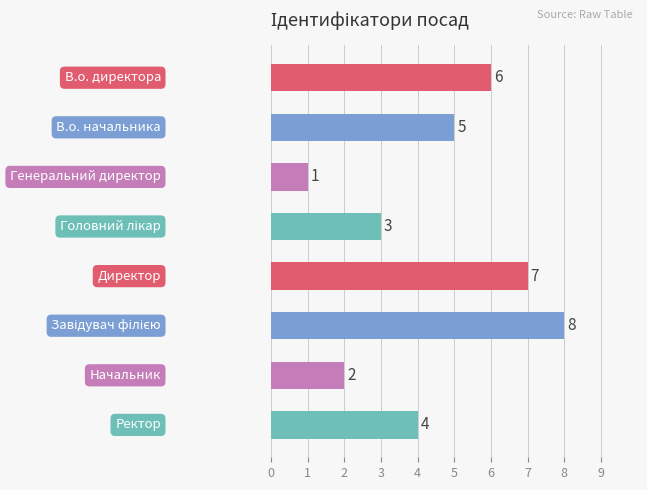

Does the chart contain any negative values?

No